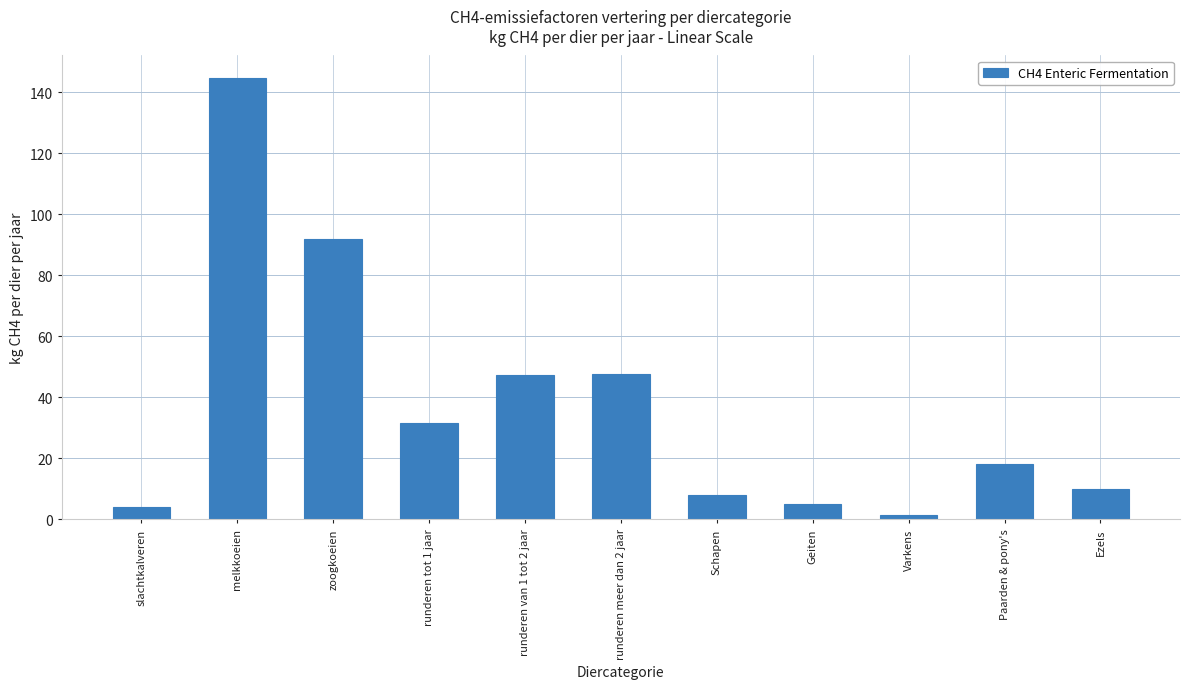

What is the average value?

37.2